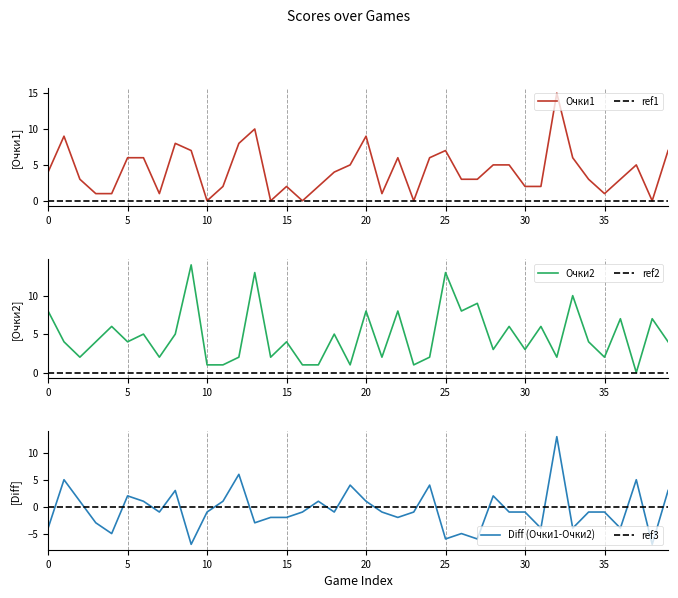

True or false: Очки2 and Очки1 intersect in this chart.

True